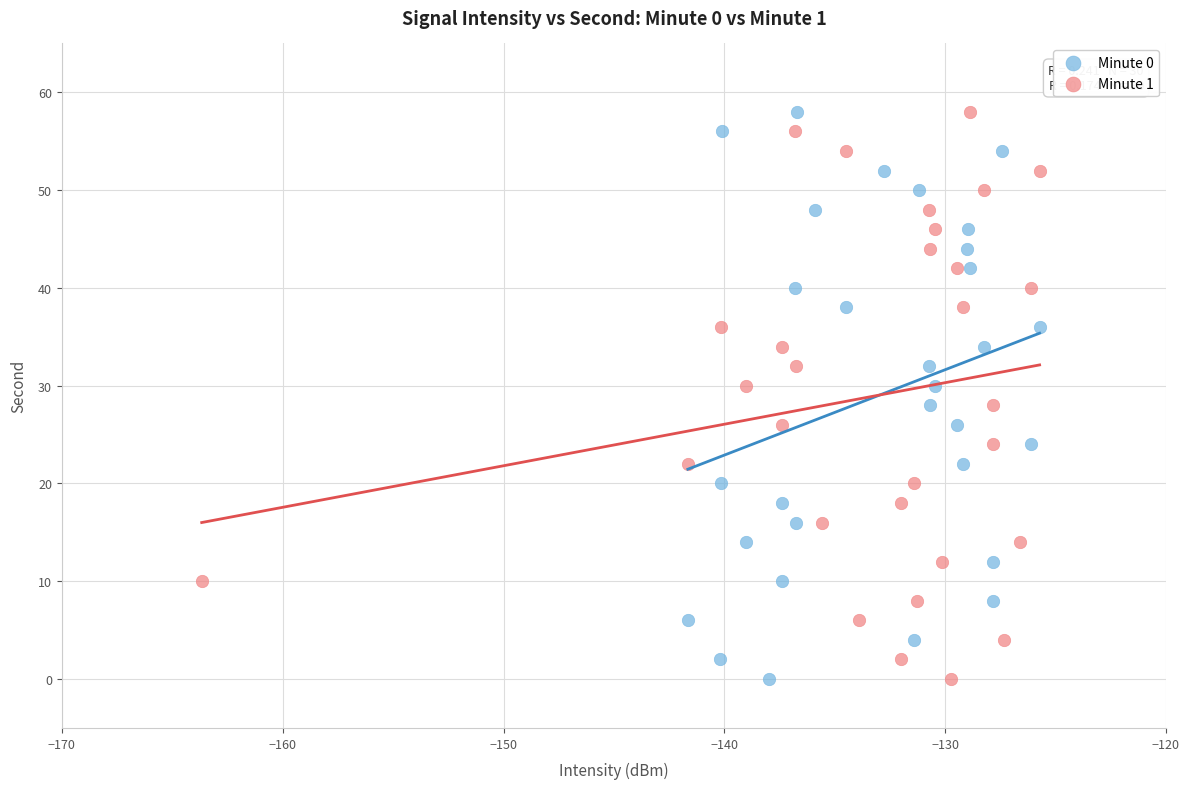

What are all the series names shown in the legend?

Minute 0, Minute 1